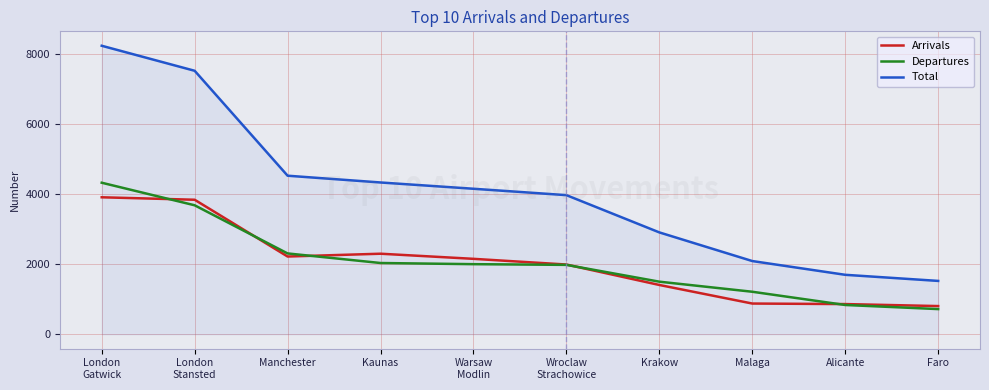

Which series changed the most between Malaga and Alicante?

Total